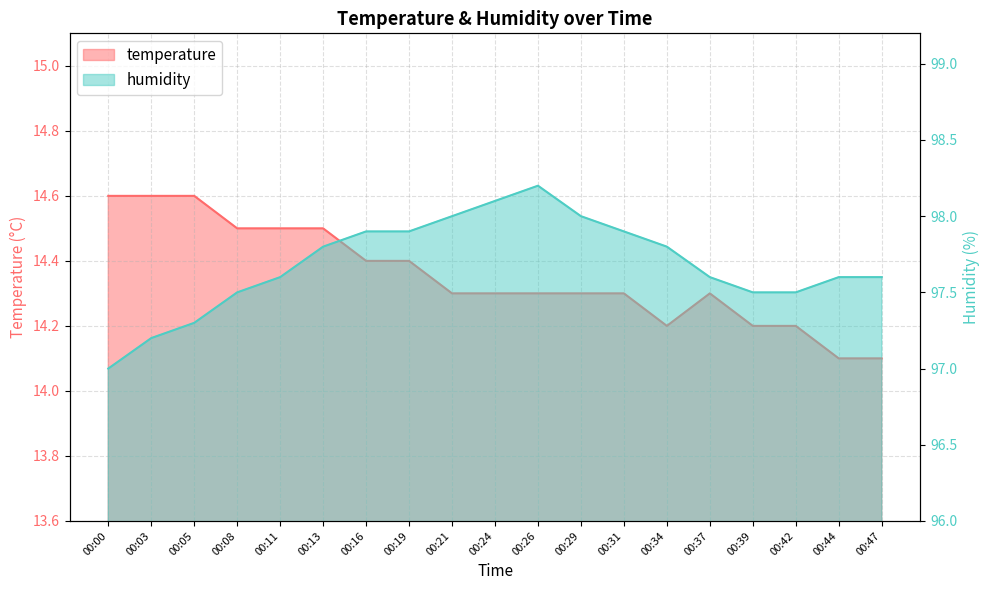

What is the minimum value for temperature?

14.1